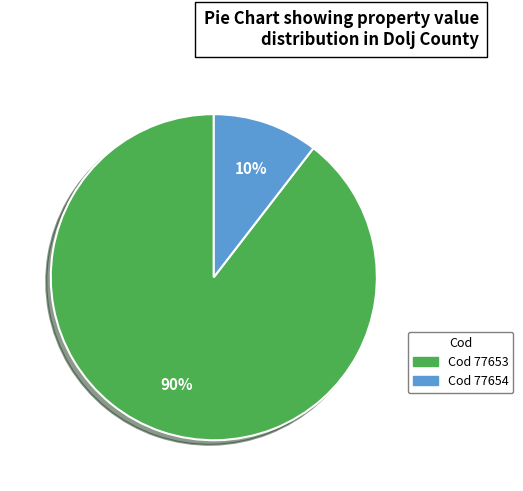

To the nearest percent, what is the combined percentage of Cod 77653 and Cod 77654?

100%